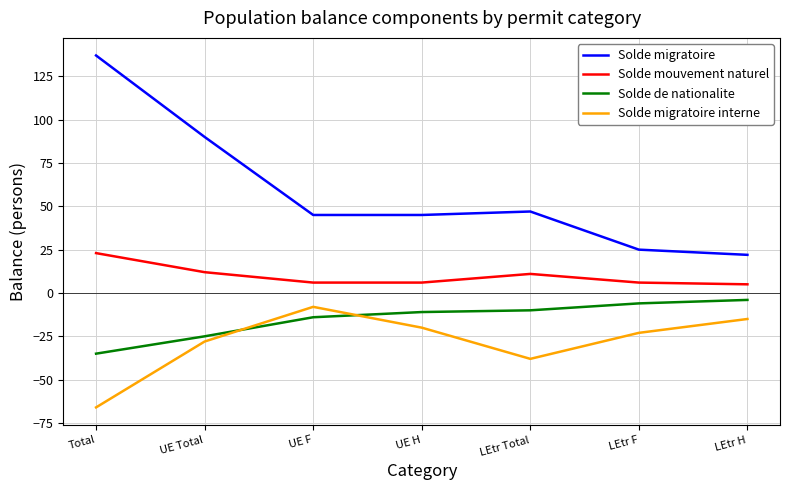

True or false: Solde migratoire and Solde de nationalite intersect in this chart.

False